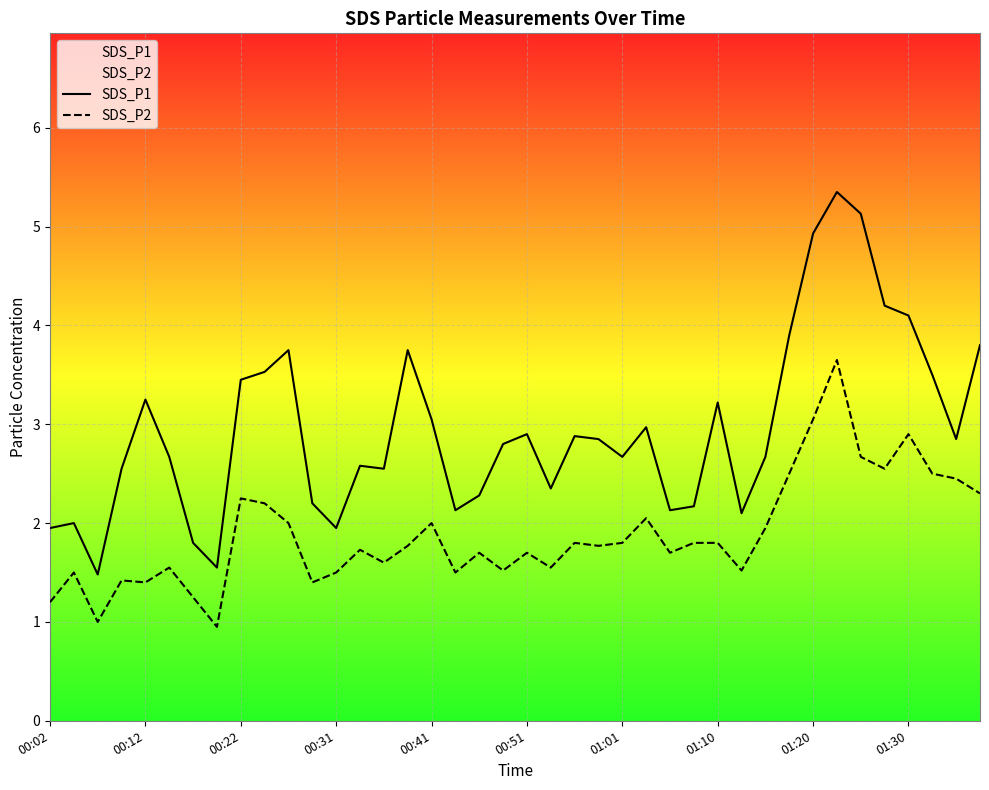

What is the spread (max minus min) of values at 18?

0.6